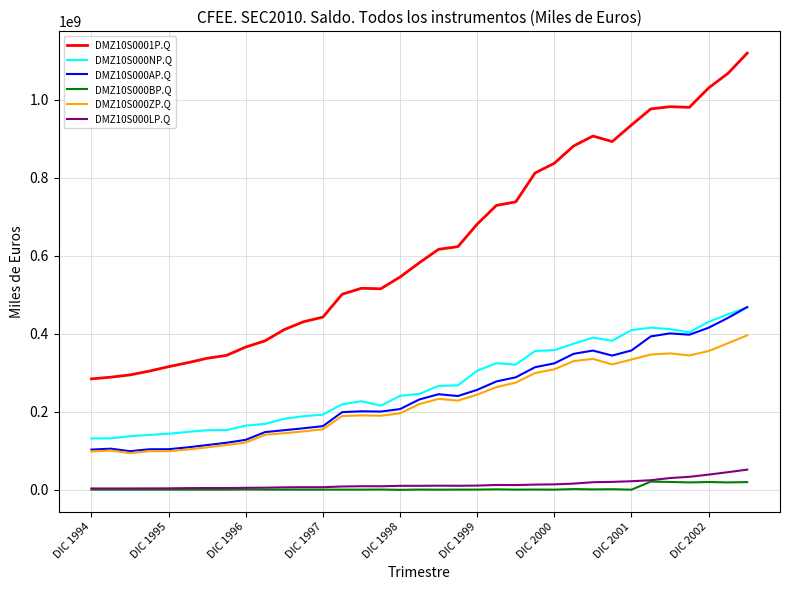

What is the maximum value shown in the chart?

1118928224